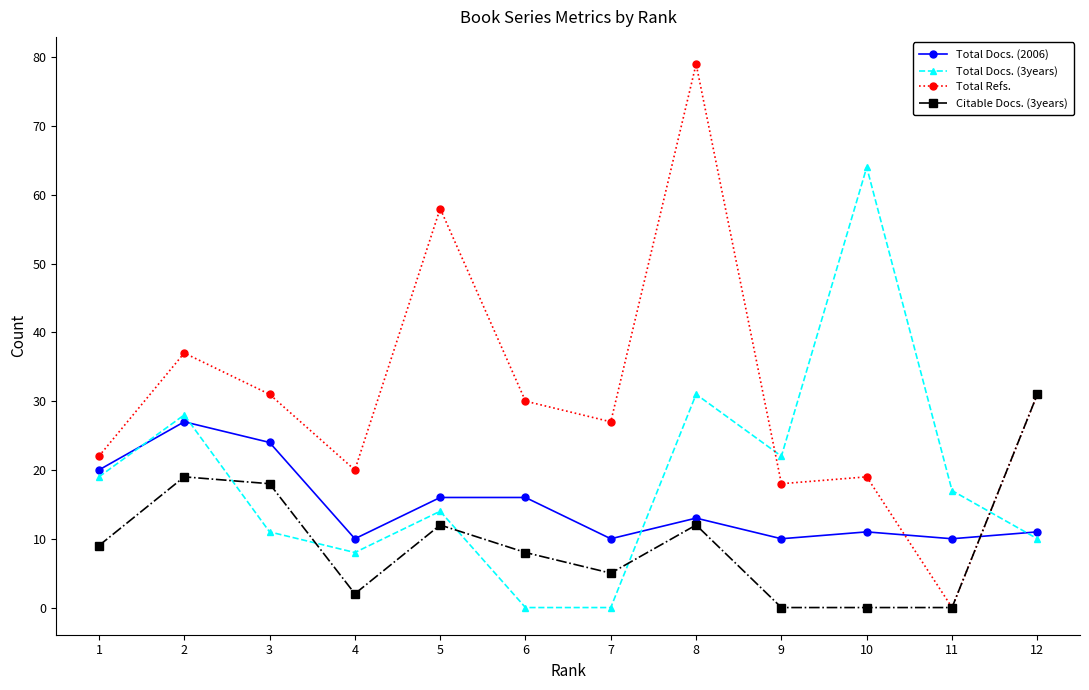

What is the maximum value shown in the chart?

79